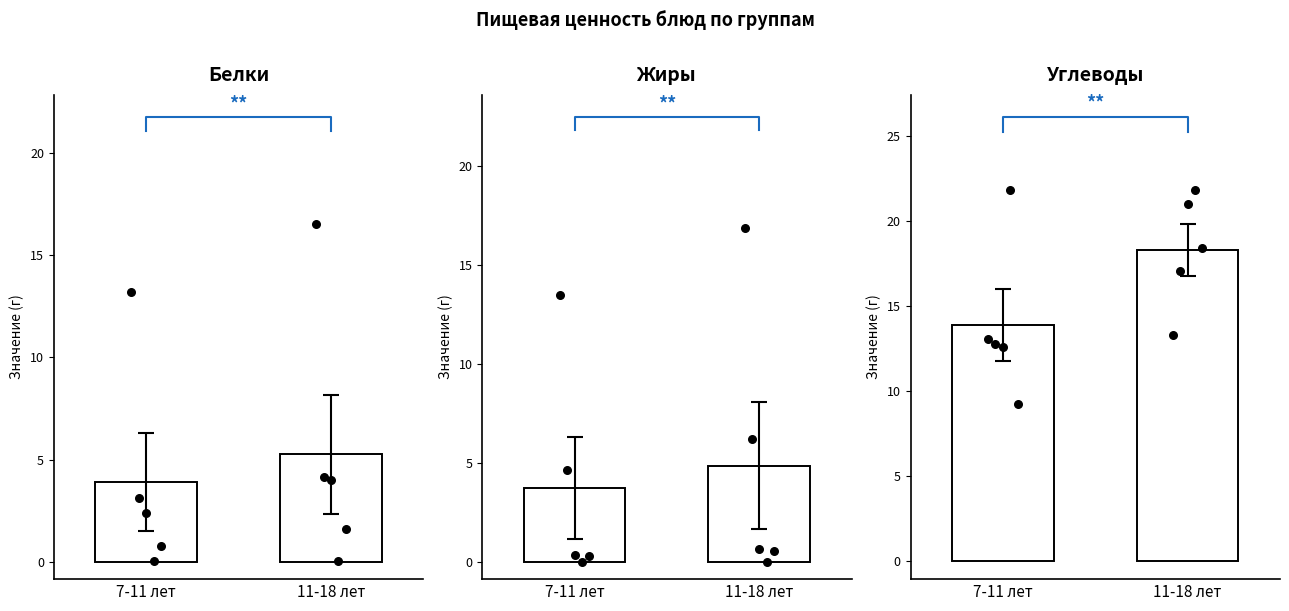

Which series contains the highest Y value?

Углеводы